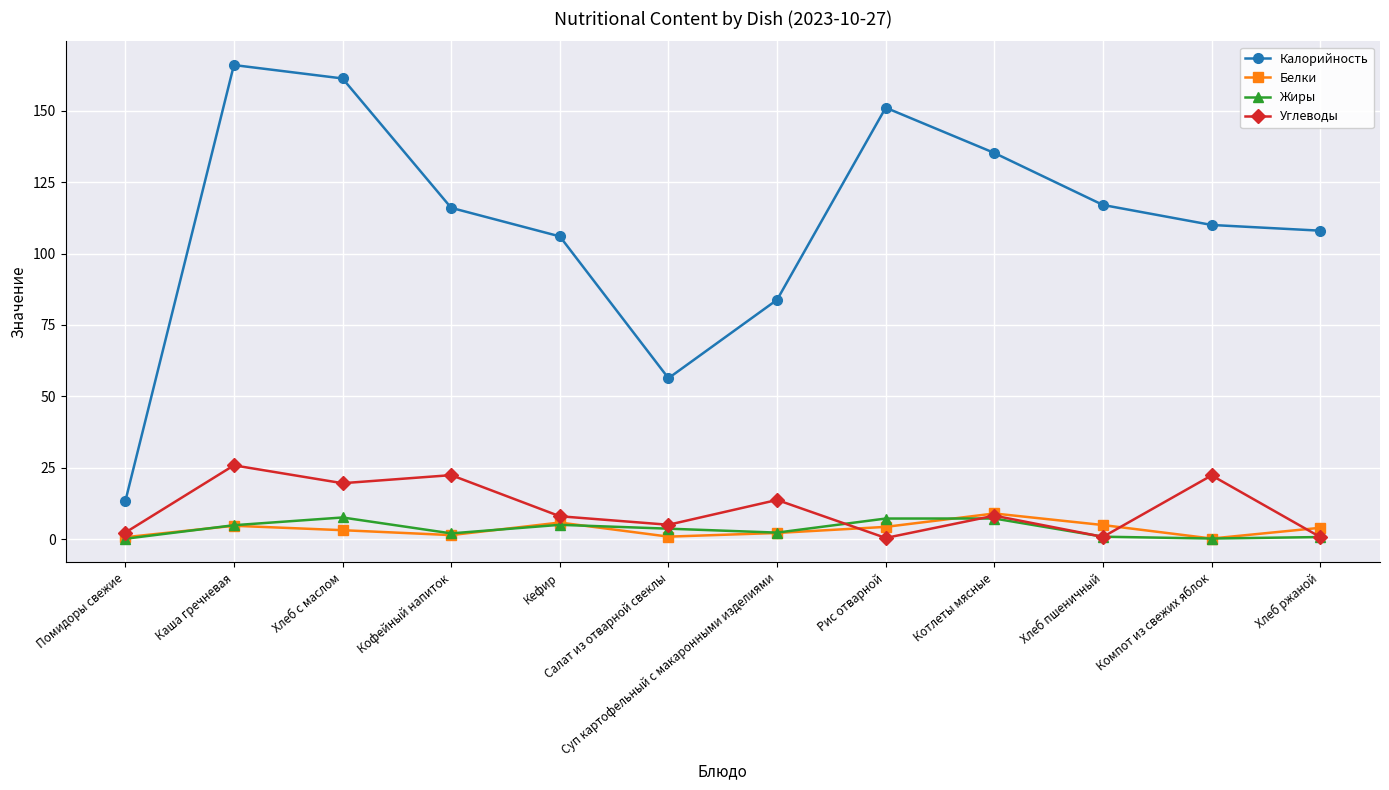

What is the value of the Углеводы point at the 7th from the left?

13.7